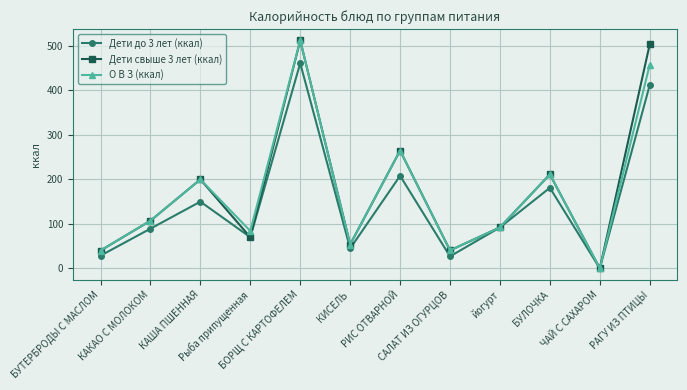

What is the label of the 3rd point from the right?

БУЛОЧКА